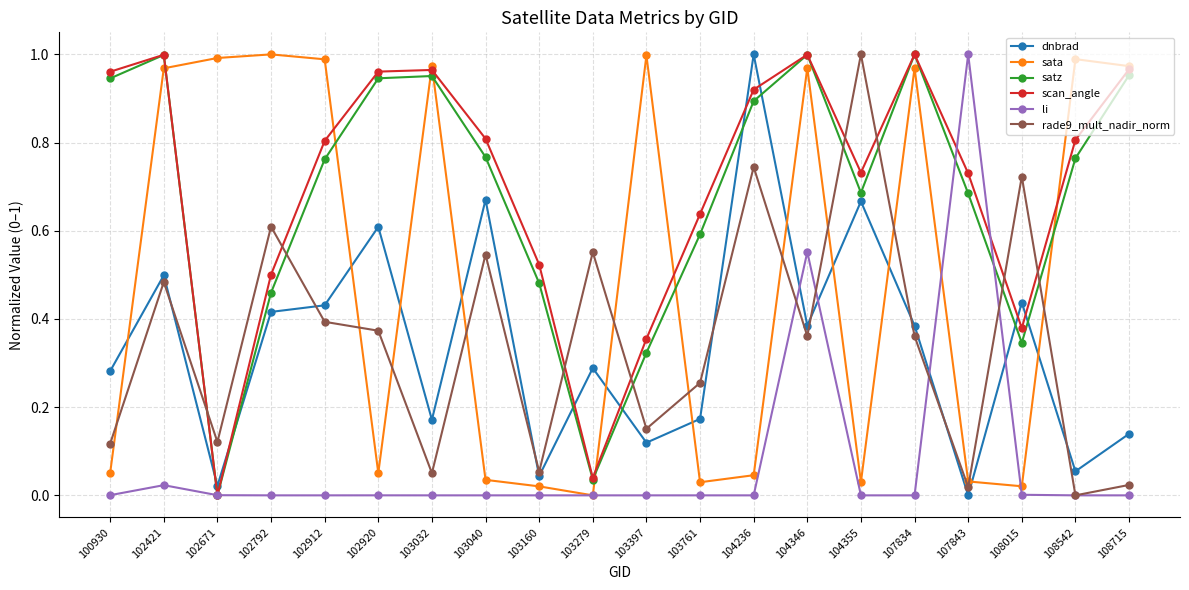

At how many categories does at least one series exceed 0?

20